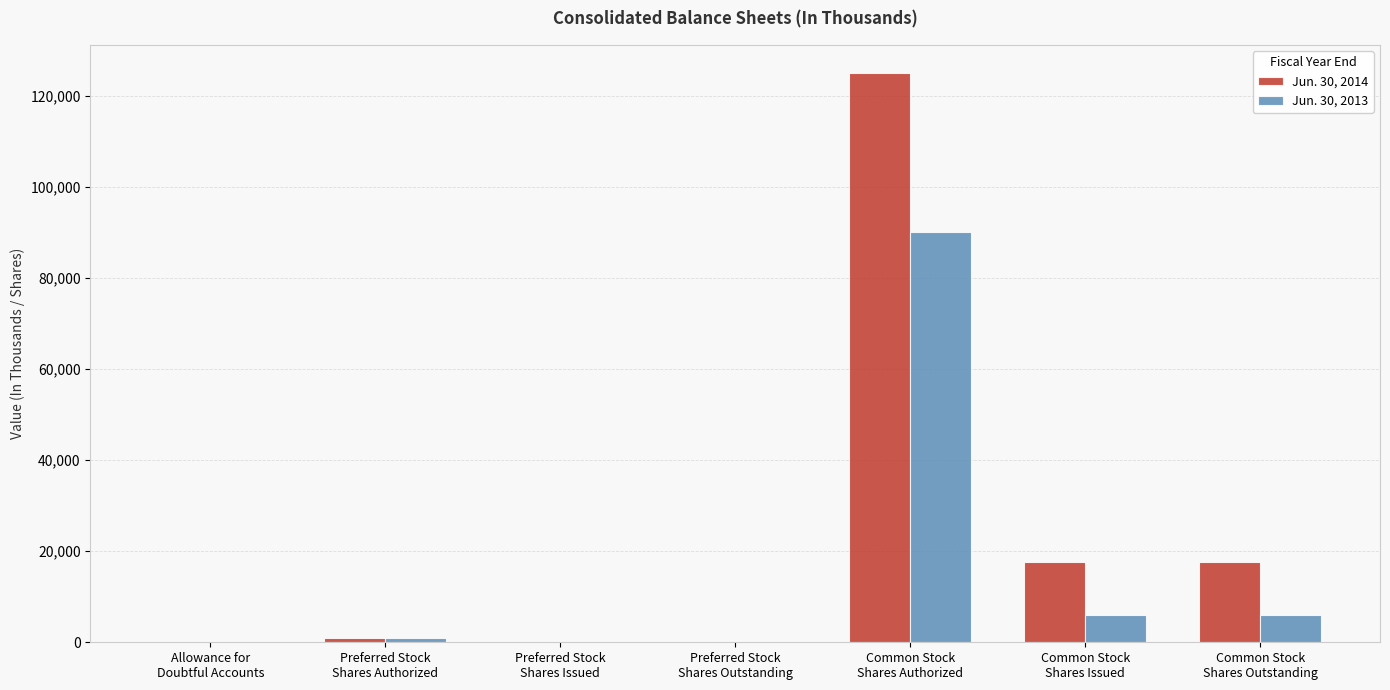

What is the greatest value displayed?

125000